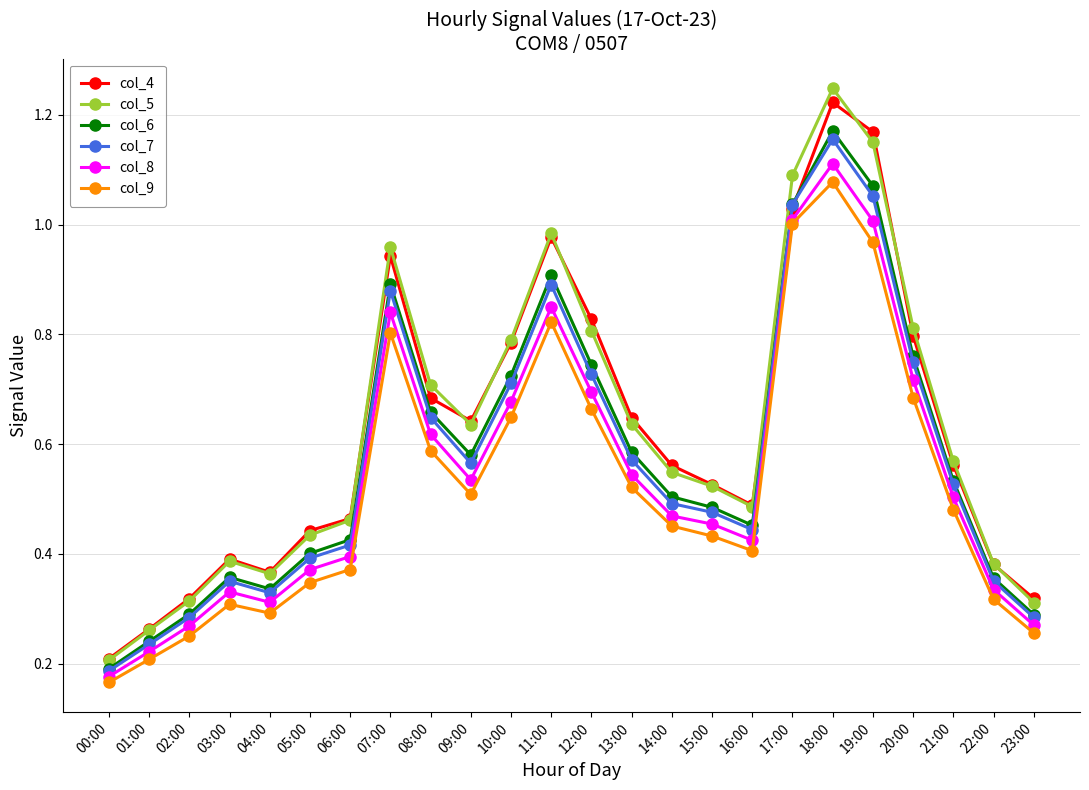

At which category does the chart reach its minimum across all series?

00:00